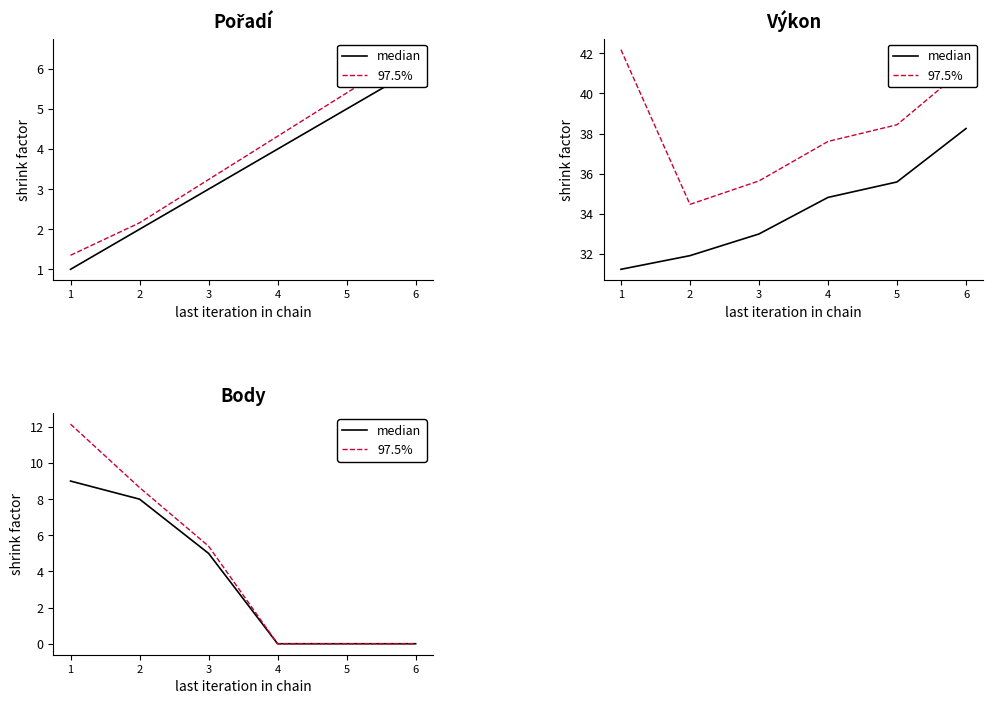

What is the difference between the highest and lowest values at 2?

0.6